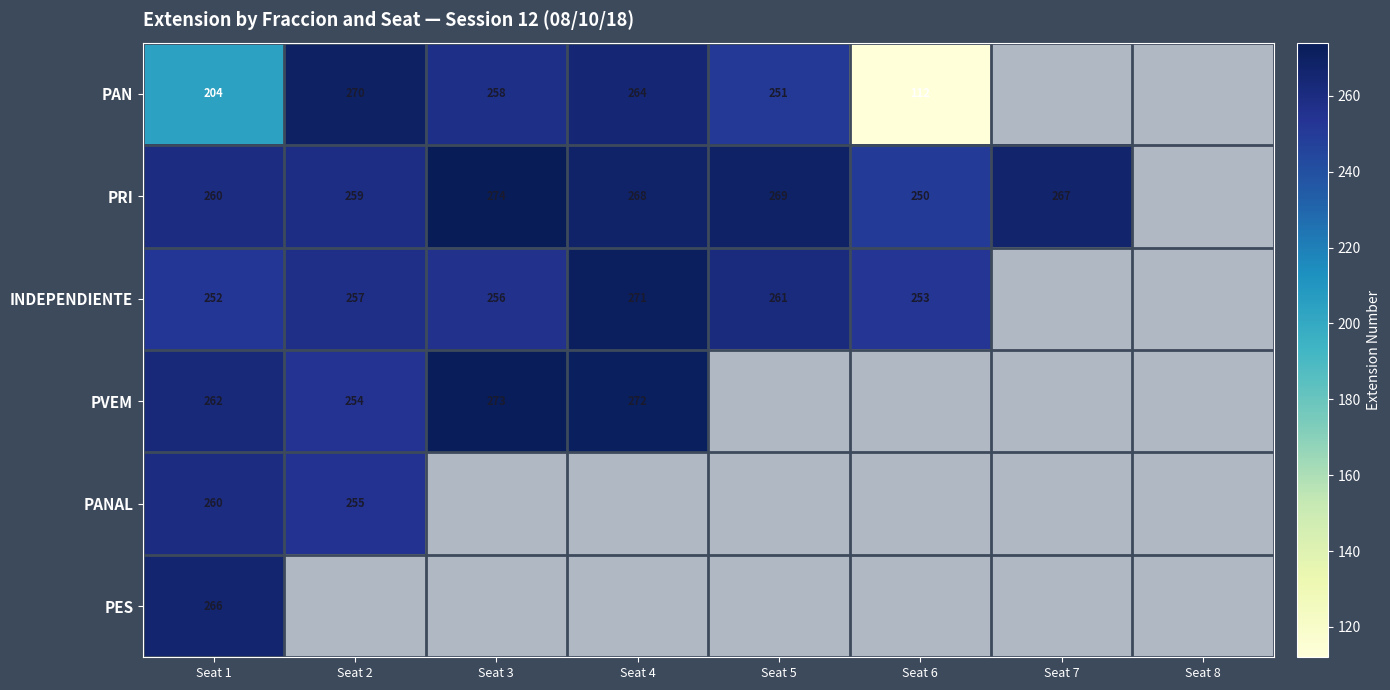

The value of PVEM at Seat 1 is 430. True or false?

False